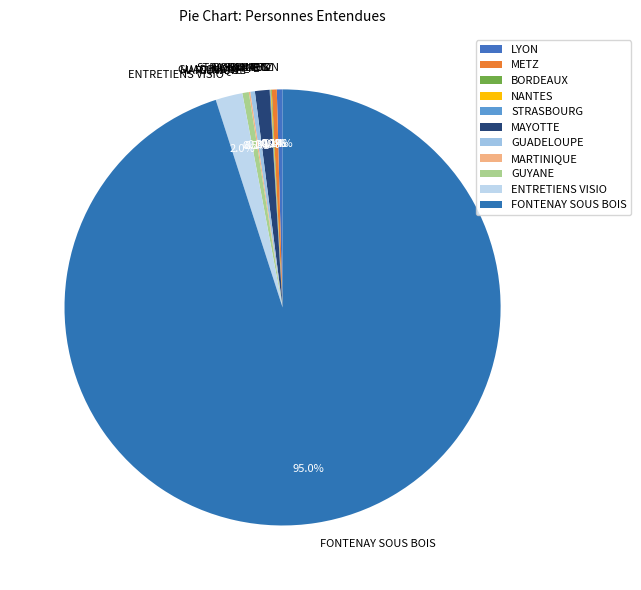

What is the largest slice in the pie chart?

FONTENAY SOUS BOIS